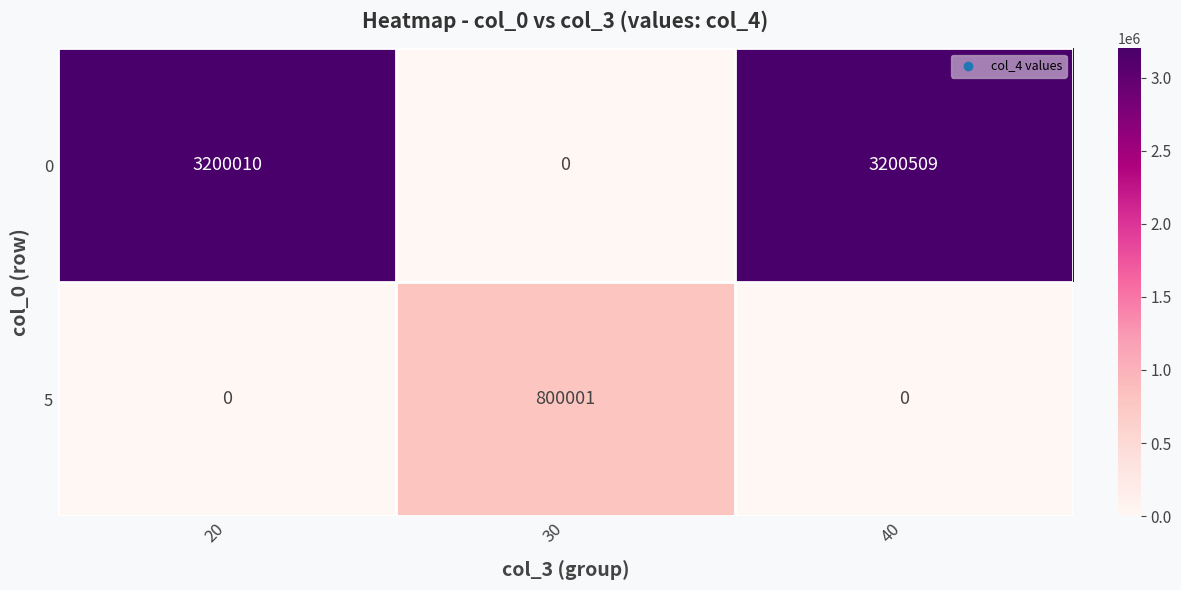

What is the difference between the maximum and minimum values in the 0 series?

3200509